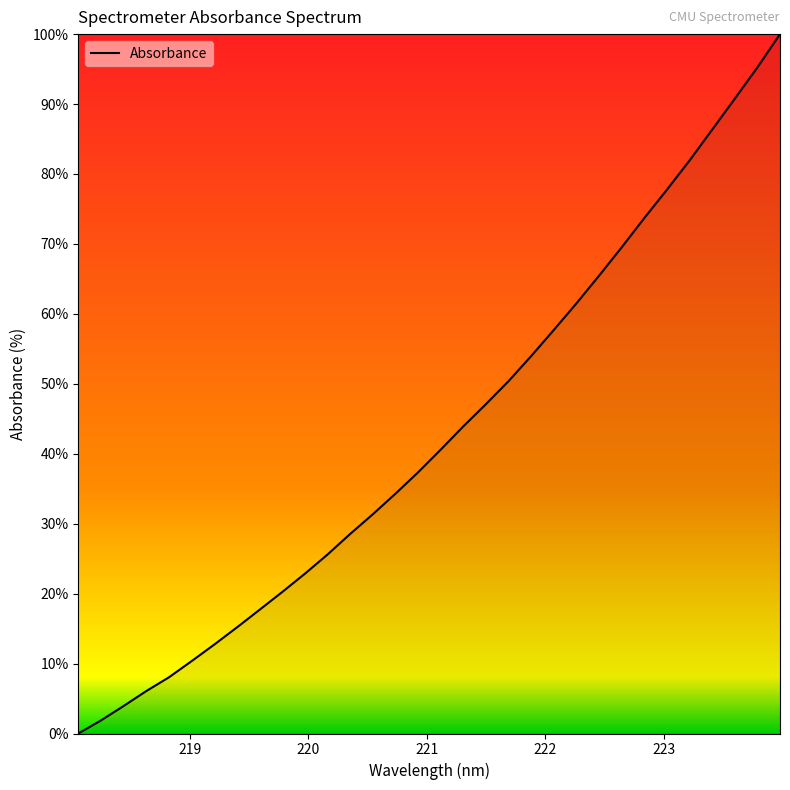

What is the sum of all values?

1371.9